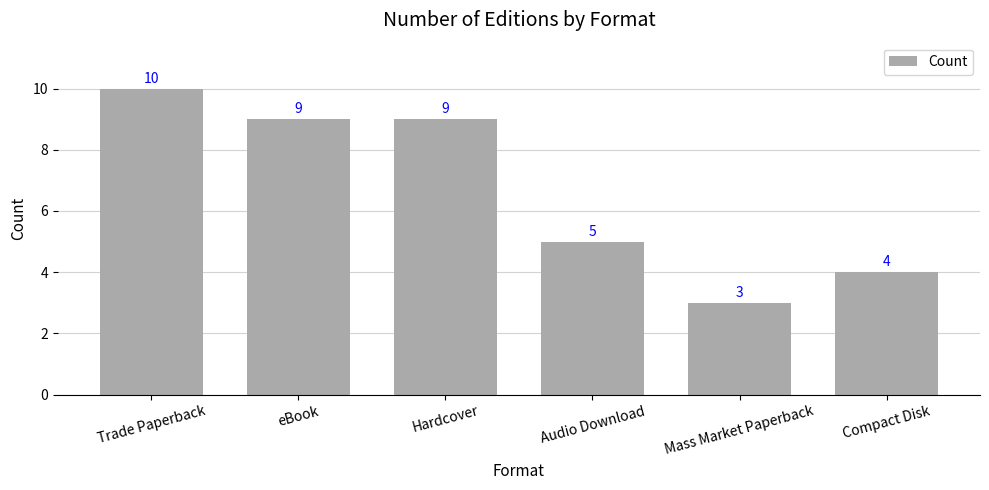

What is the approximate value at Mass Market Paperback?

3